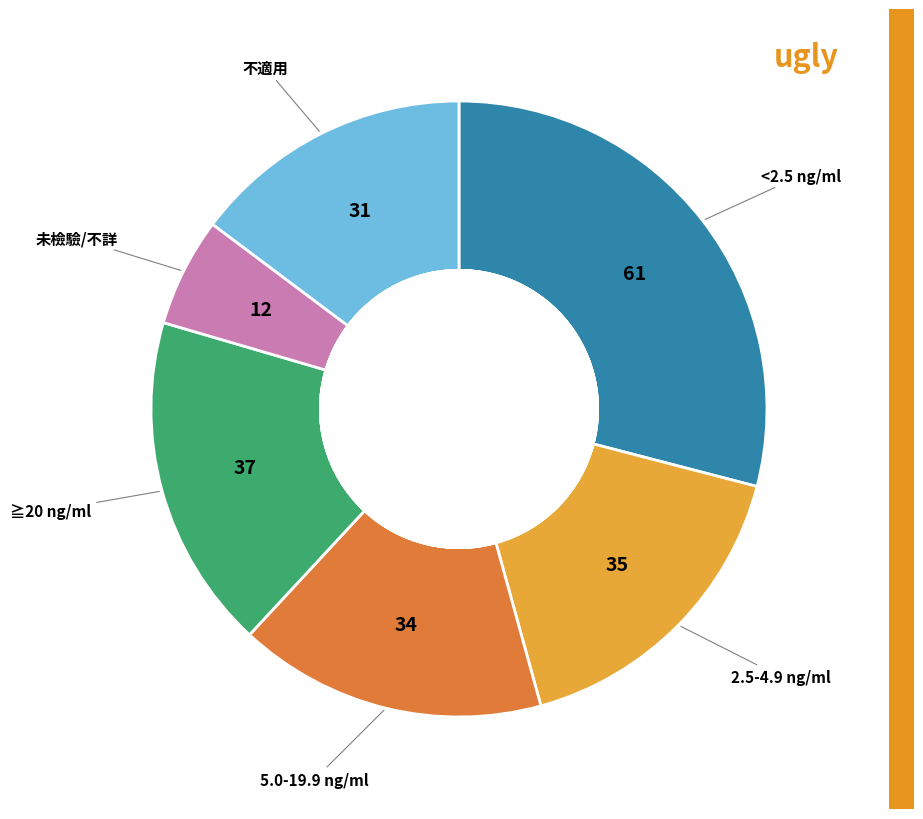

Combined, do <2.5 ng/ml and ≧20 ng/ml account for over 50%?

No